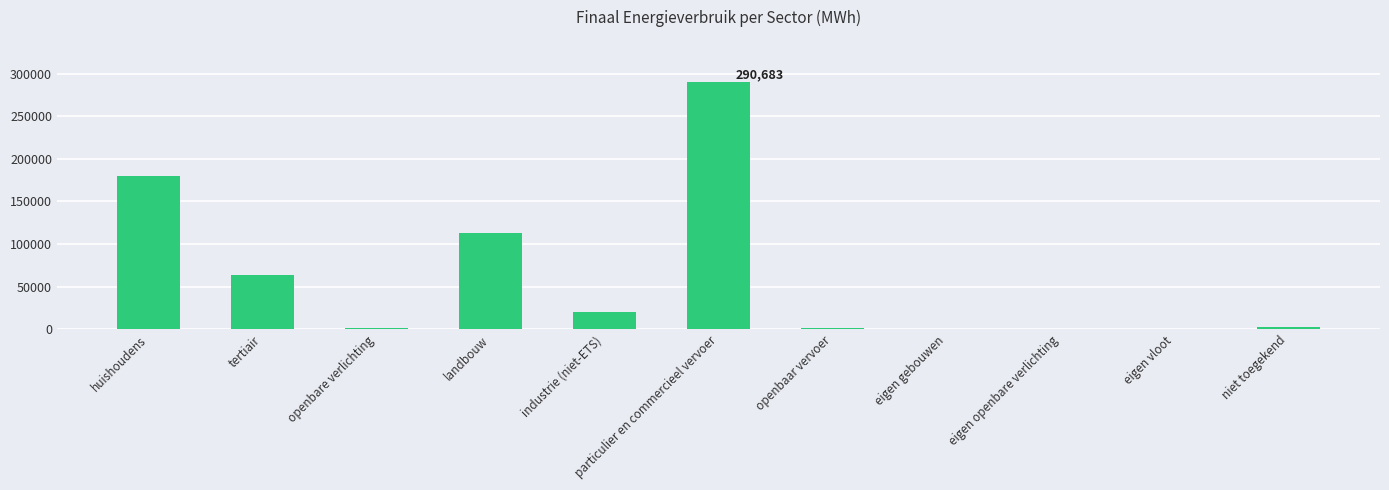

The chart shows a value of 1537.4 at openbare verlichting. True or false?

True